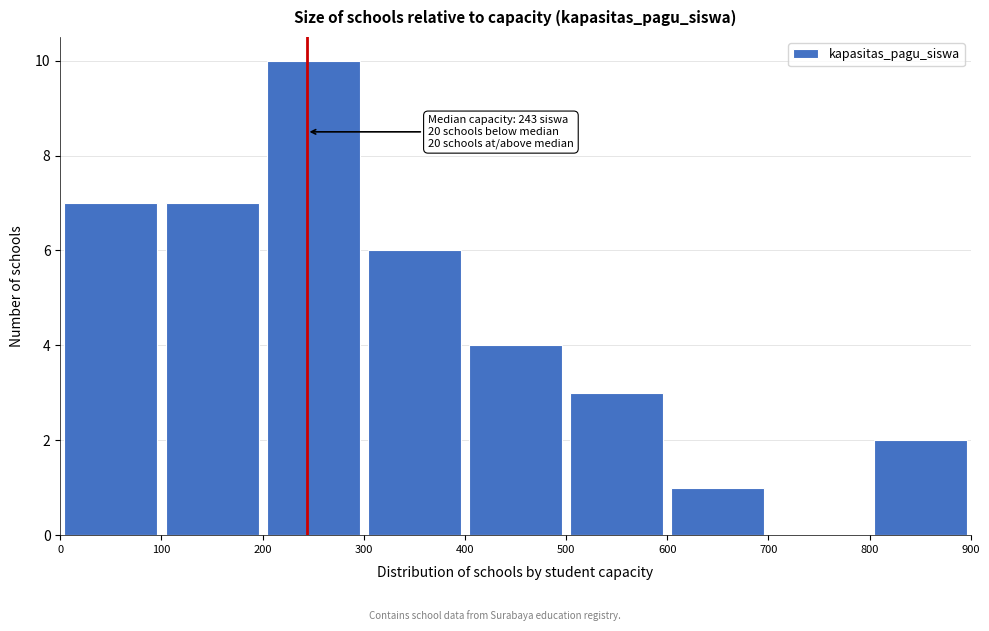

Over which range of the x-axis is the bar tallest?

200 to 300